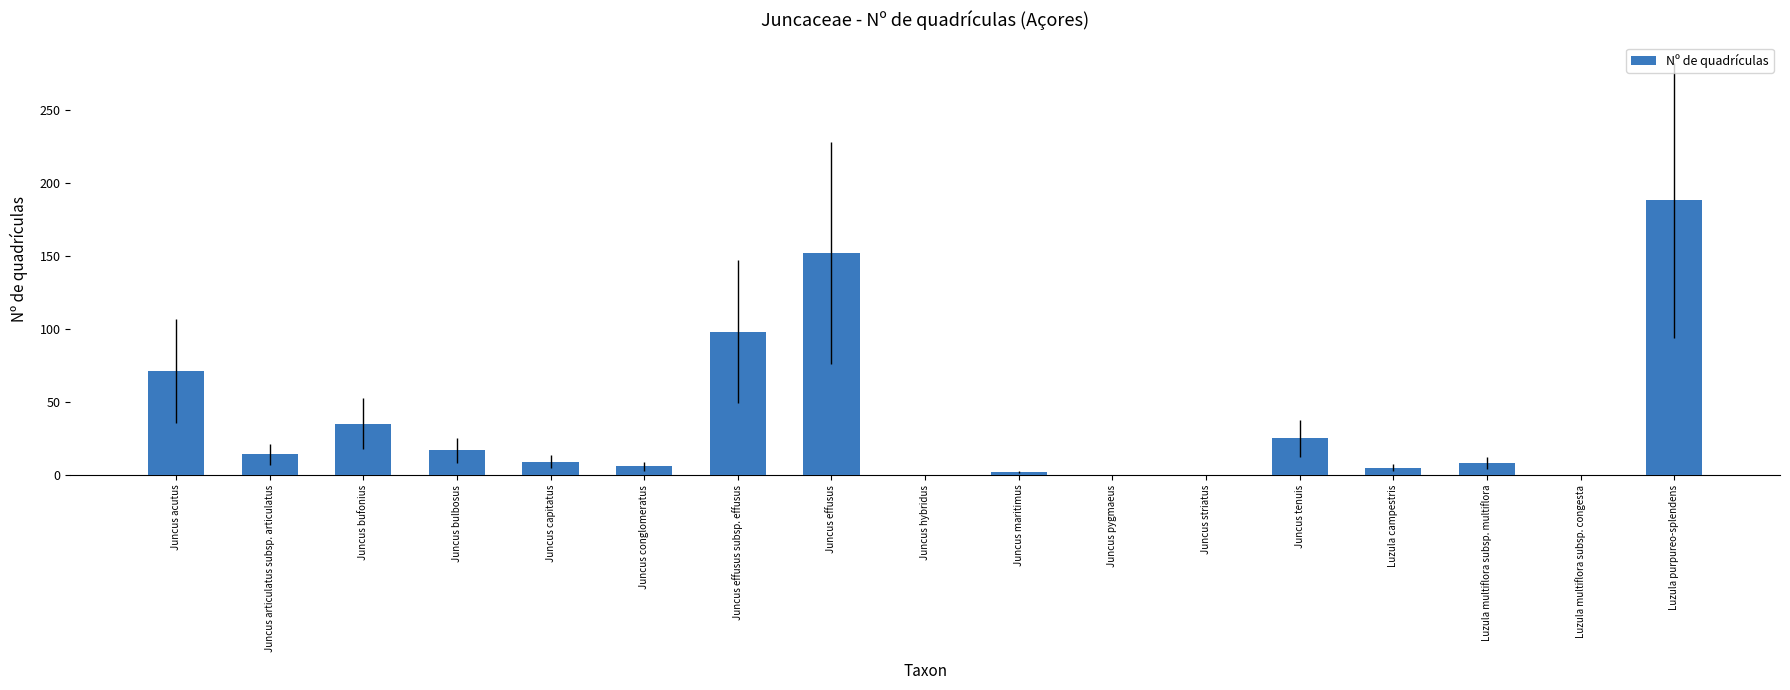

True or false: the data shows 98 at Juncus effusus subsp. effusus.

True